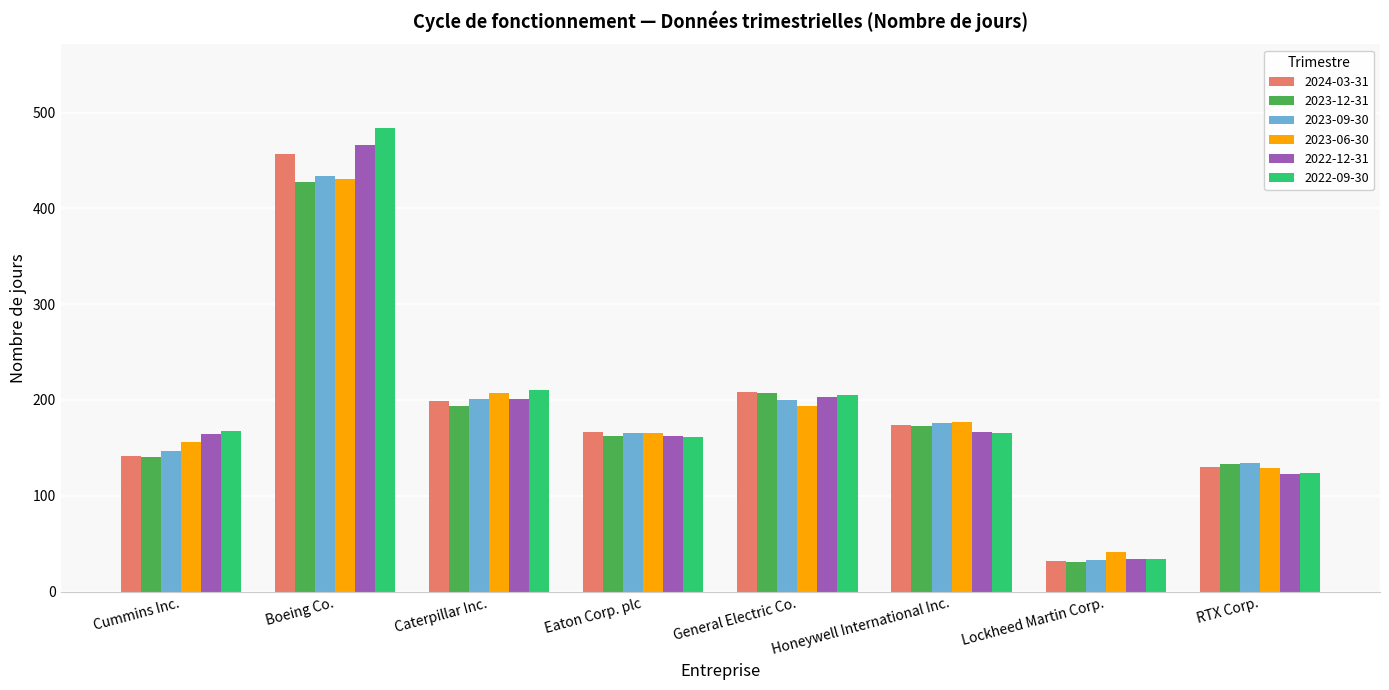

The 2024-03-31 series shows 208 at General Electric Co.. True or false?

True